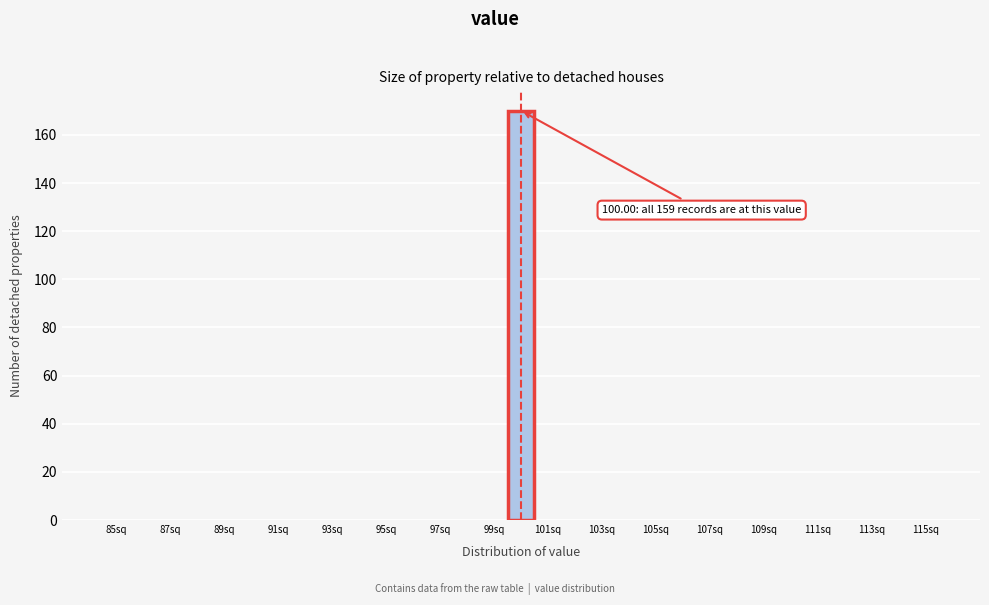

Which range on the x-axis has the tallest bar?

99.5 to 100.5